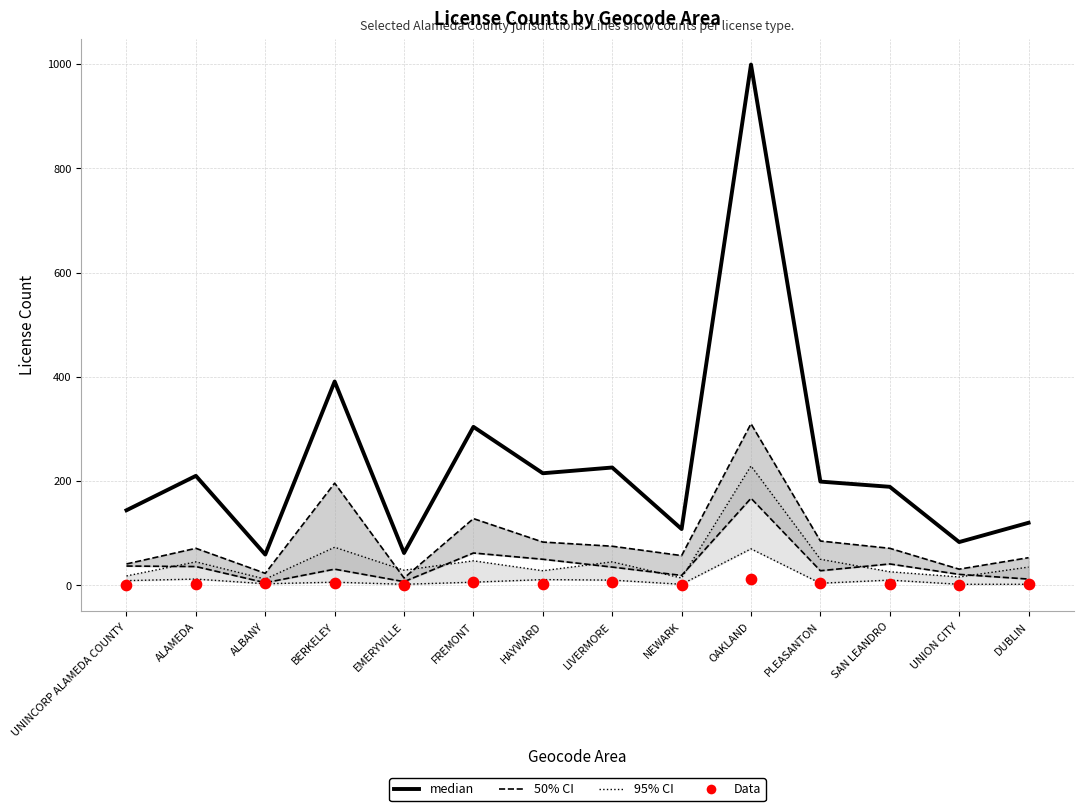

Is the value of median at UNION CITY greater than the value of 95% CI at ALBANY?

Yes